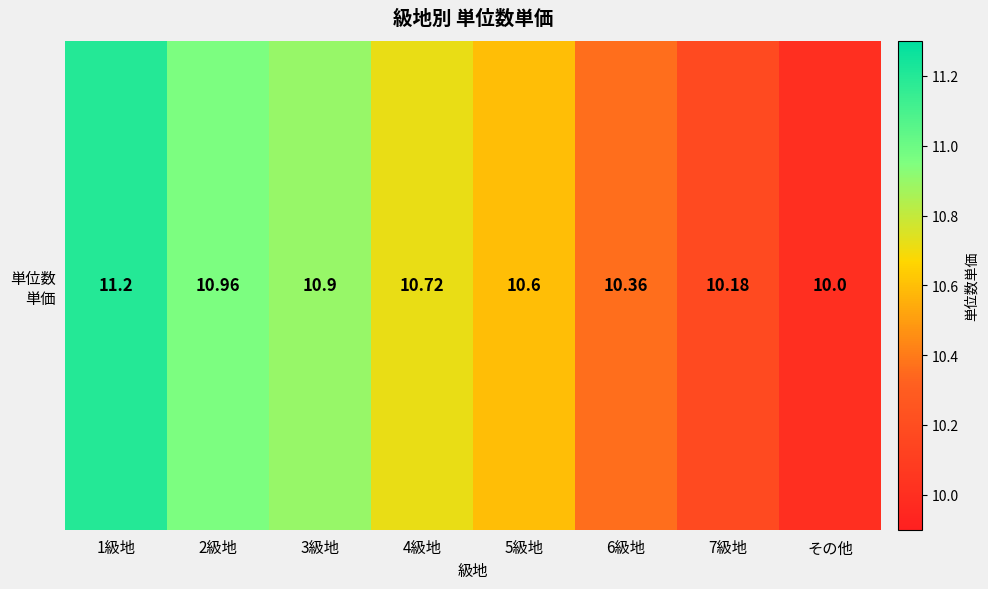

True or false: the data shows 10.7 at 4級地.

True